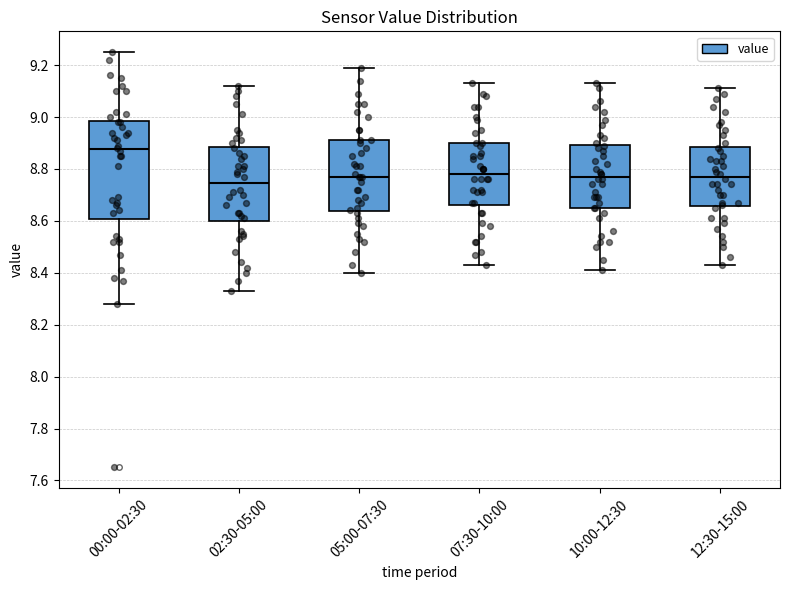

Reading left to right, read every box against the y-axis: the position of its median line, the range the box covers, and the ends of its whiskers. The values are not printed on the chart, so give them approximately, as read against the axis.

00:00-02:30: median 8.88, box 8.60 to 8.98, whiskers 8.28 to 9.26
02:30-05:00: median 8.74, box 8.60 to 8.88, whiskers 8.34 to 9.12
05:00-07:30: median 8.78, box 8.64 to 8.92, whiskers 8.40 to 9.20
07:30-10:00: median 8.78, box 8.66 to 8.90, whiskers 8.44 to 9.14
10:00-12:30: median 8.78, box 8.66 to 8.90, whiskers 8.42 to 9.14
12:30-15:00: median 8.78, box 8.66 to 8.88, whiskers 8.44 to 9.12